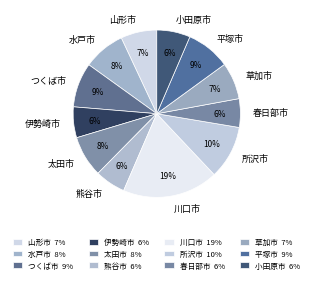

To the nearest percent, what portion does 平塚市 represent?

9%